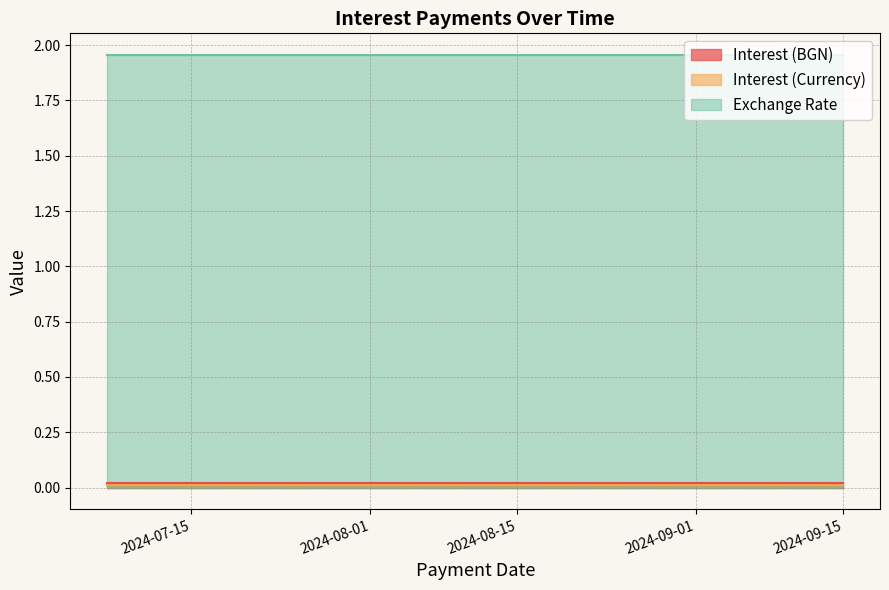

What are all the series names shown in the legend?

Interest (BGN), Interest (Currency), Exchange Rate